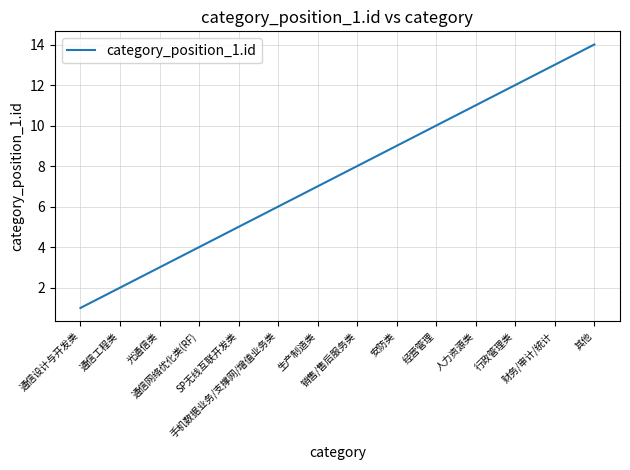

What is the difference between the maximum and minimum values?

13